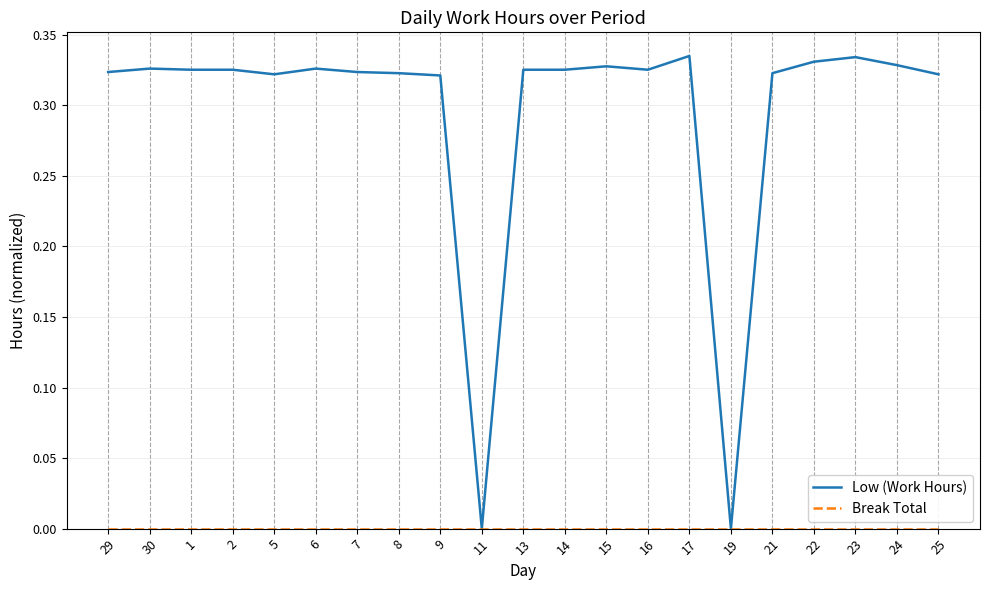

Which series has the largest total across all categories?

Low (Work Hours)